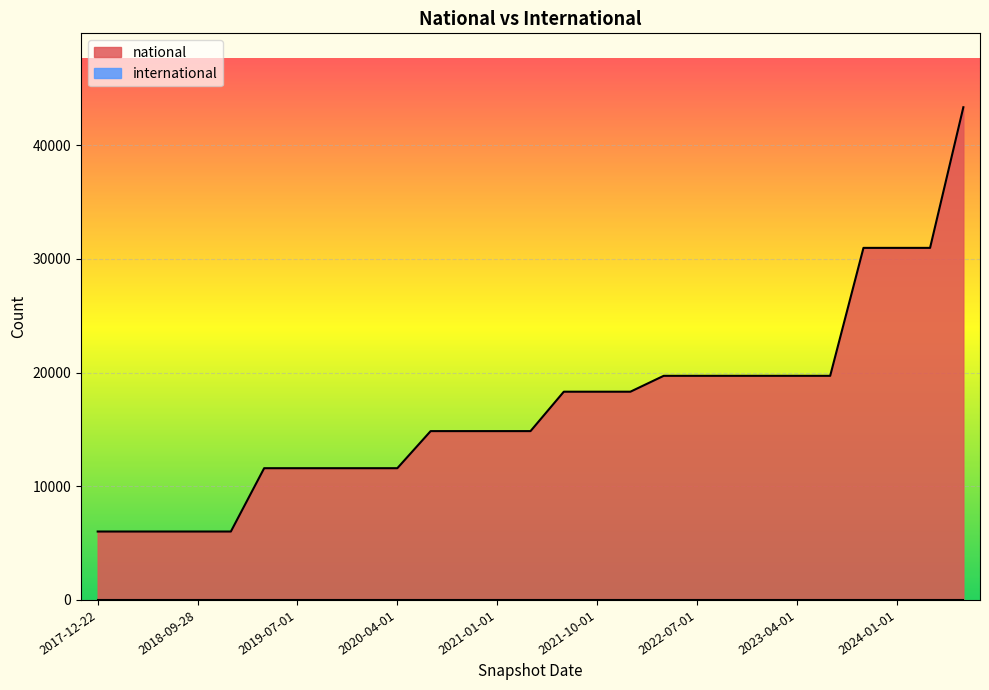

Reading left to right, extract all data points from this chart.

2017-12-22=6017	2018-04-09=6017	2018-07-11=6017	2018-09-28=6017	2019-01-01=6017	2019-04-06=11587	2019-07-01=11587	2019-10-09=11587	2020-01-01=11587	2020-04-01=11587	2020-07-01=14849	2020-10-01=14849	2021-01-01=14849	2021-04-01=14849	2021-07-01=18315	2021-10-01=18315	2022-01-01=18315	2022-04-01=19712	2022-07-01=19712	2022-10-01=19712	2023-01-01=19712	2023-04-01=19712	2023-07-01=19712	2023-10-01=30965	2024-01-01=30965	2024-04-01=30965	2024-07-01=43335